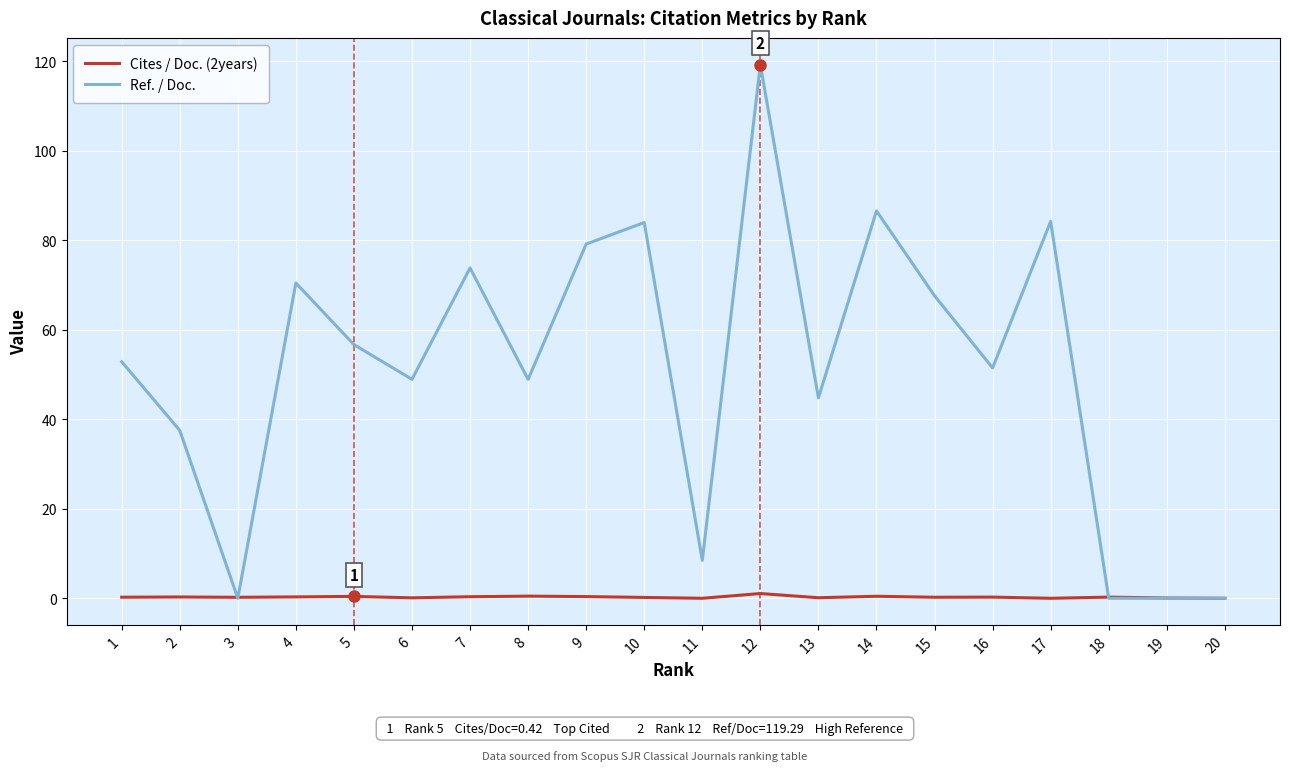

What is the highest value of the Ref. / Doc. series?

119.3